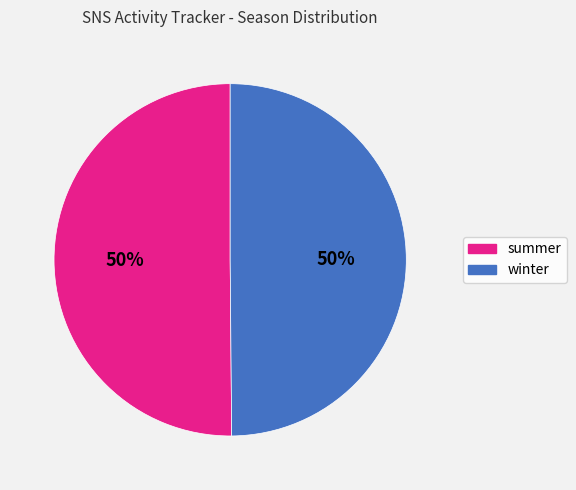

The winter slice represents 65% of the pie. True or false?

False